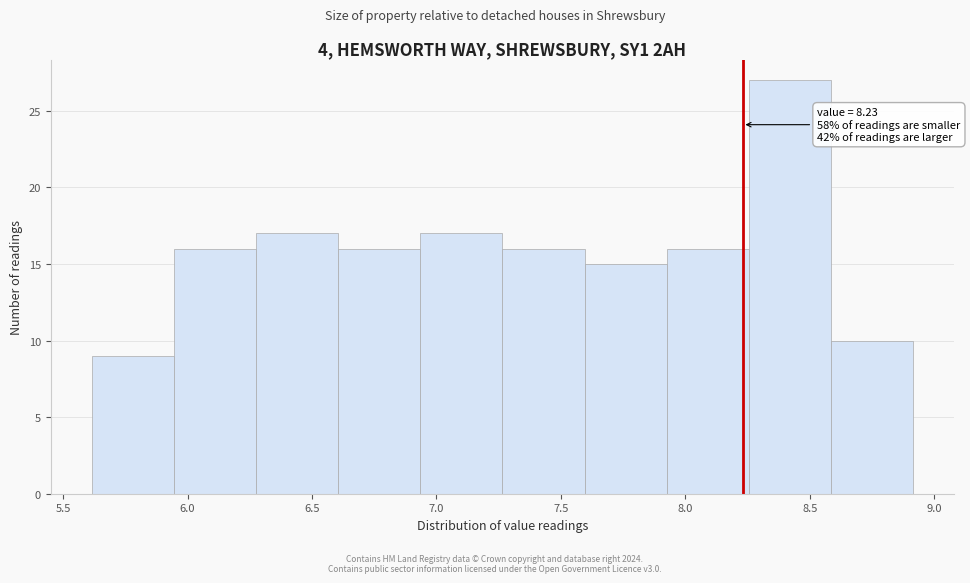

Over which range of the x-axis is the bar tallest?

8.255 to 8.585